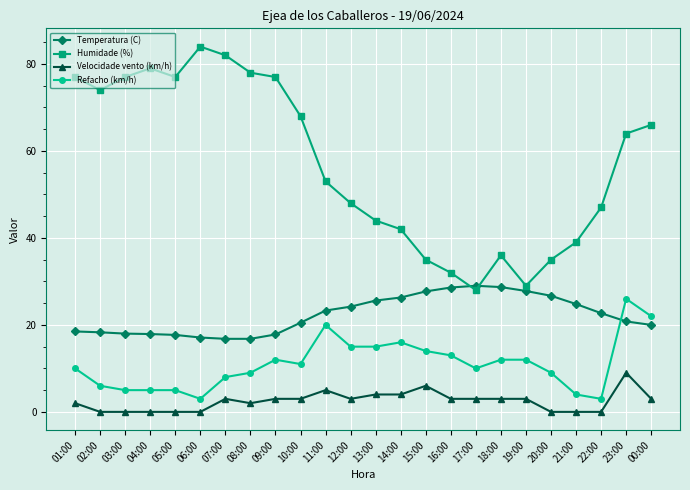

True or false: Temperatura (C) and Velocidade vento (km/h) cross at least once.

False